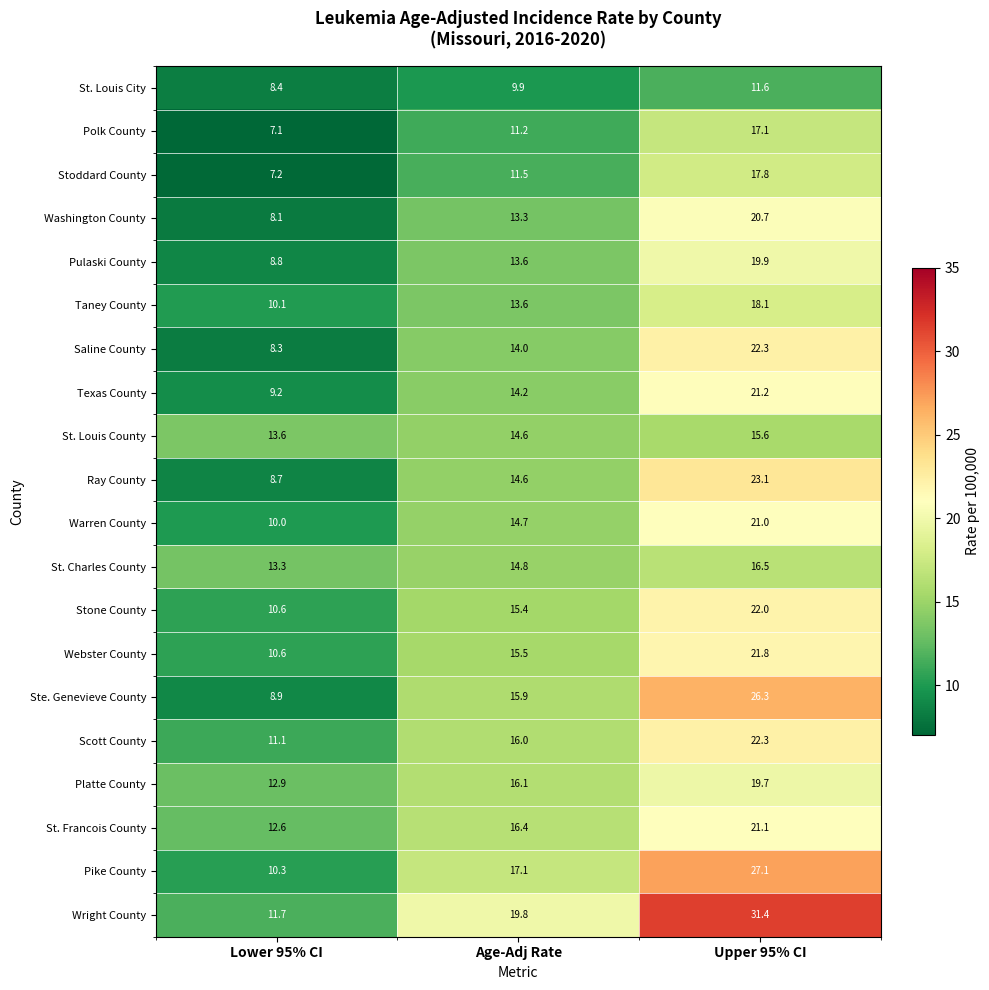

What is the difference between the highest and lowest values at Age-Adj Rate?

9.9